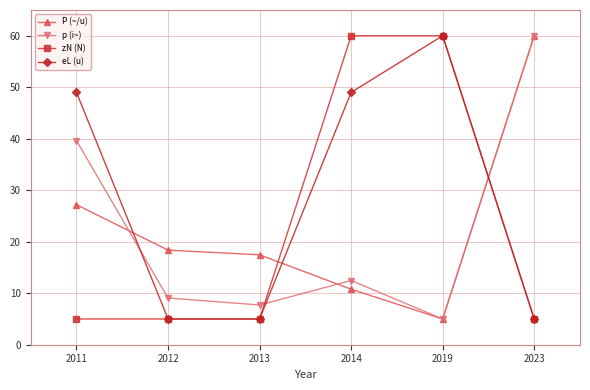

At which category is the sum across all series the highest?

2014